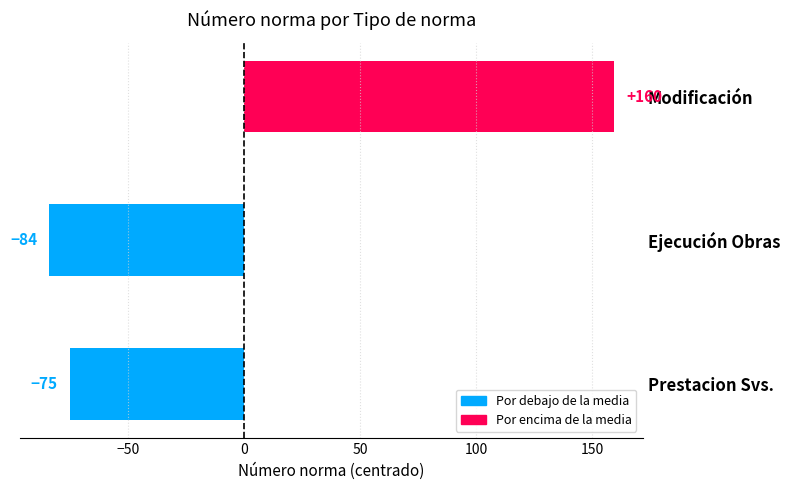

What is the difference between the second highest and minimum values?

9.0